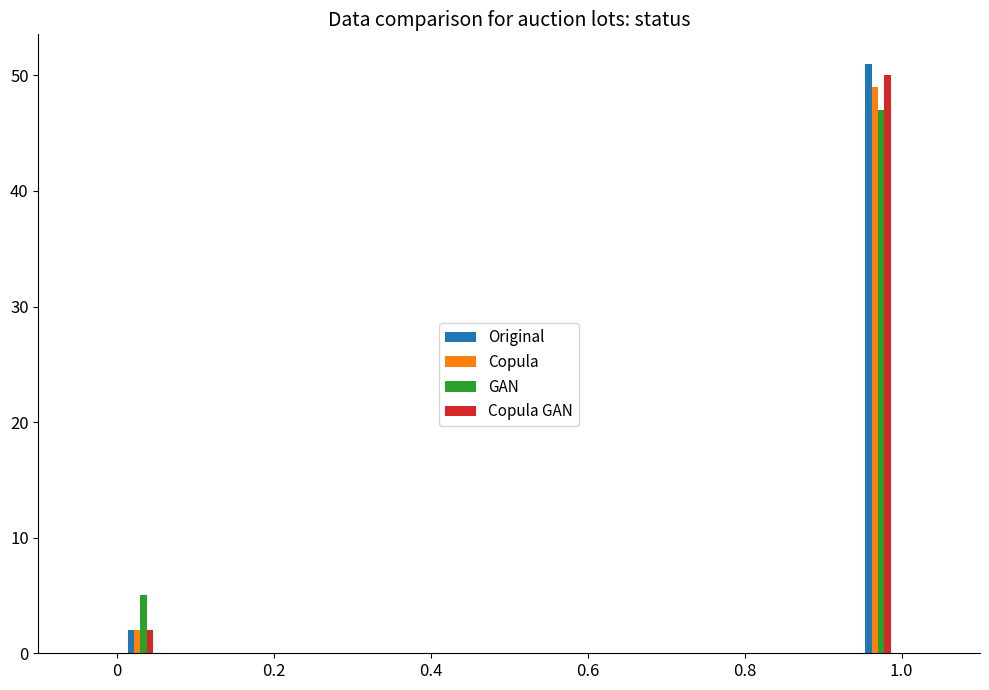

The value of Copula GAN at 1.0 is 50. True or false?

True